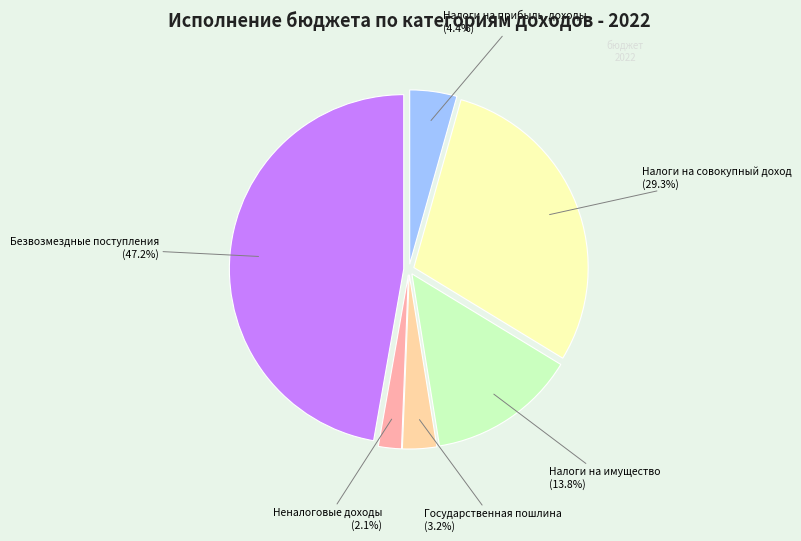

How many slices are in this pie chart?

6